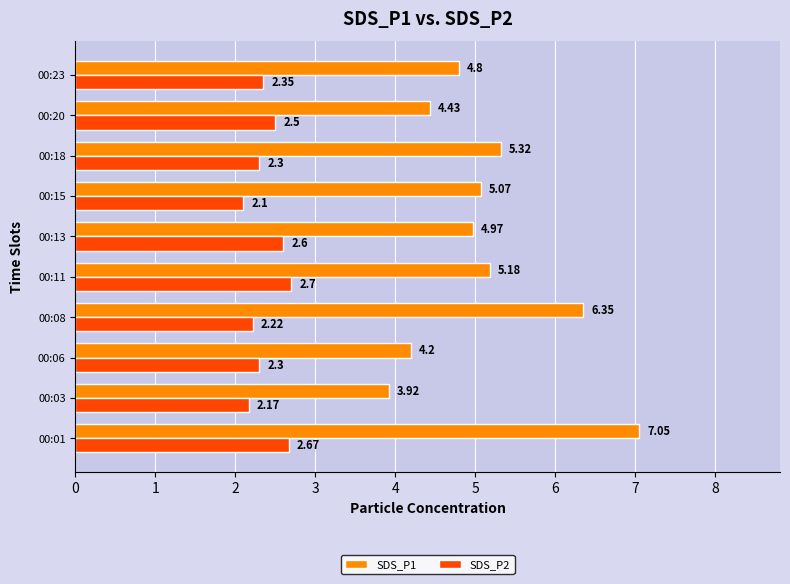

What is the difference between the SDS_P1 values at 00:23 and 00:18?

0.5